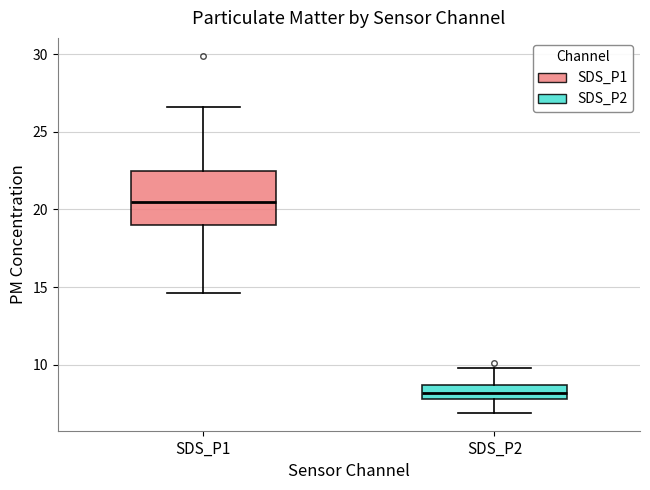

Which box has the lowest median line?

SDS_P2